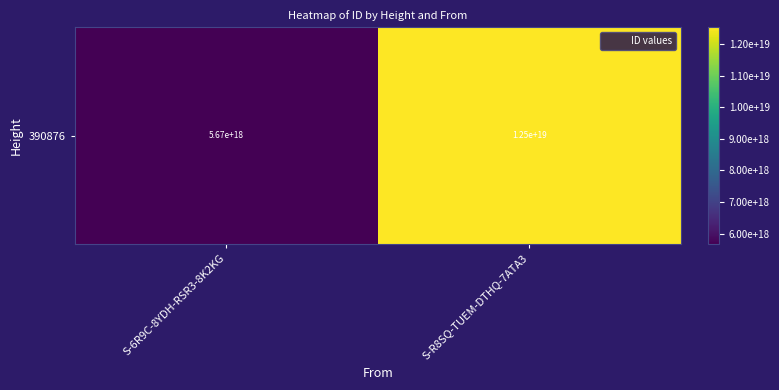

Reading left to right, list all the values displayed in this chart.

5672510460899683328	12529967943331827712